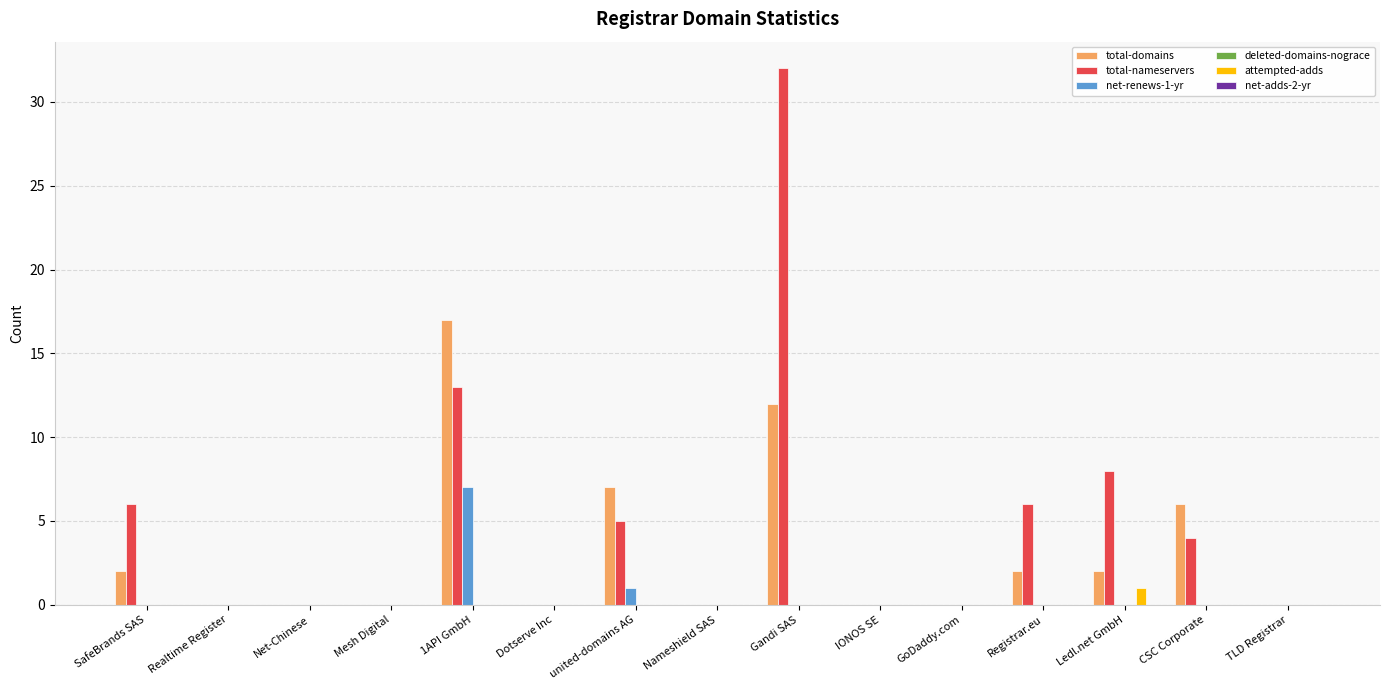

Which series has the largest range (max minus min)?

total-nameservers